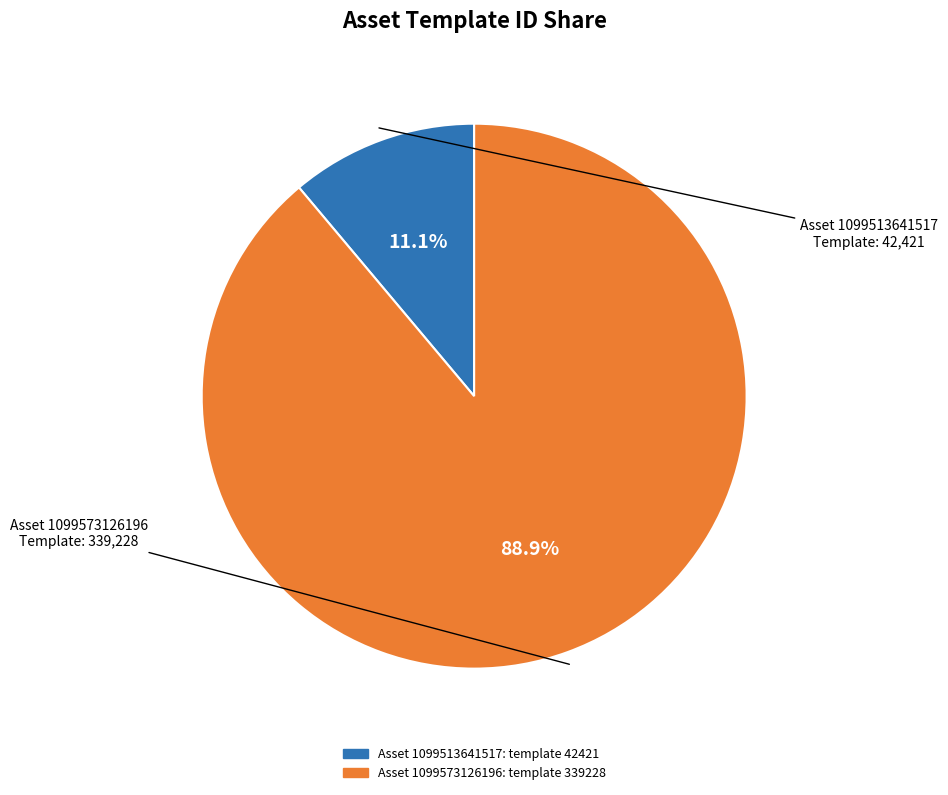

Is there a majority slice in this chart?

Yes